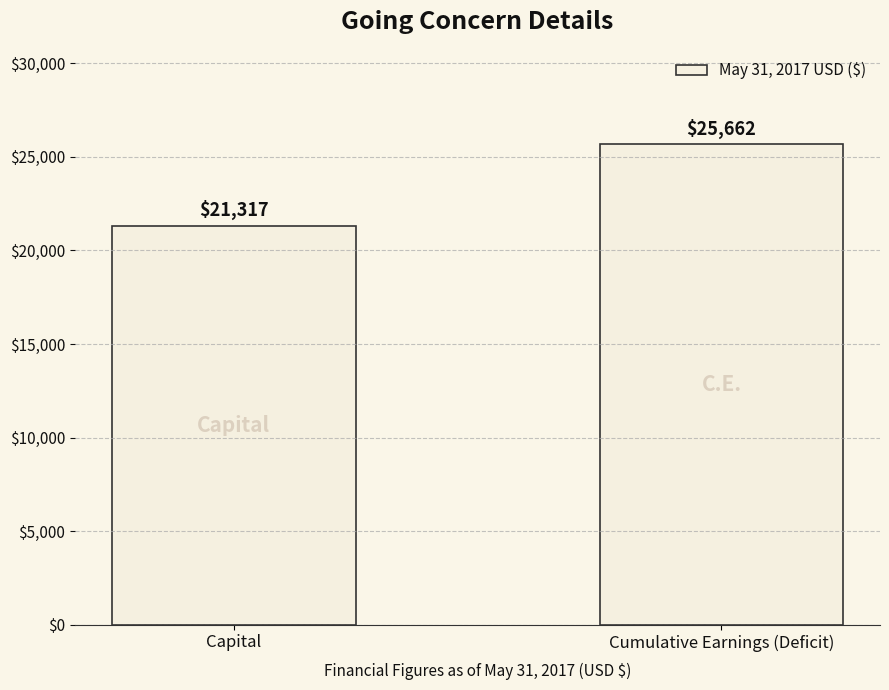

Count the values in the range 21317 to 25662.

2